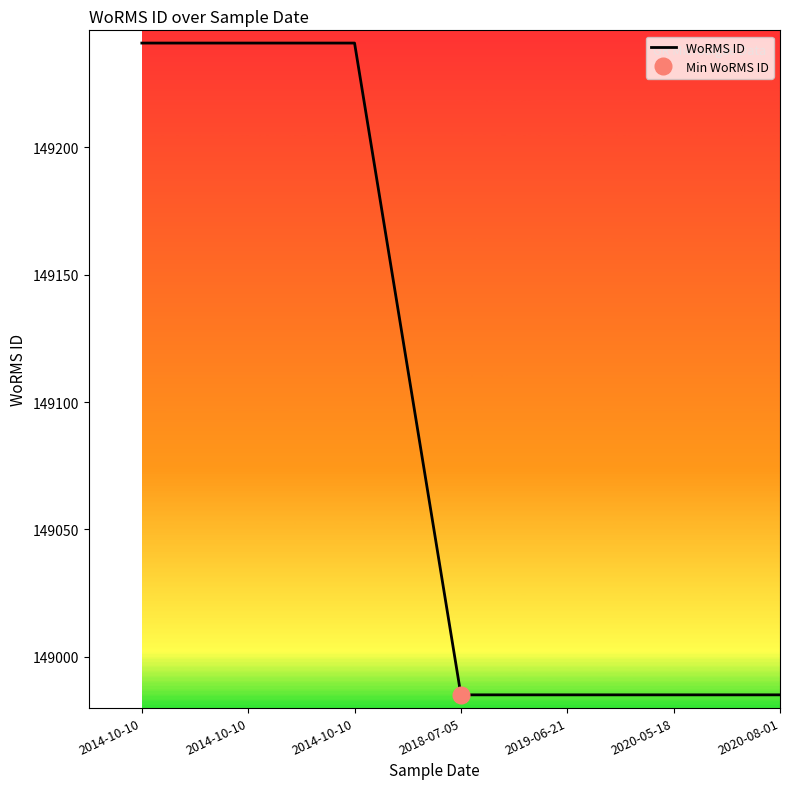

What is the sum of the values at 2014-10-10 and 2019-06-21?

298226